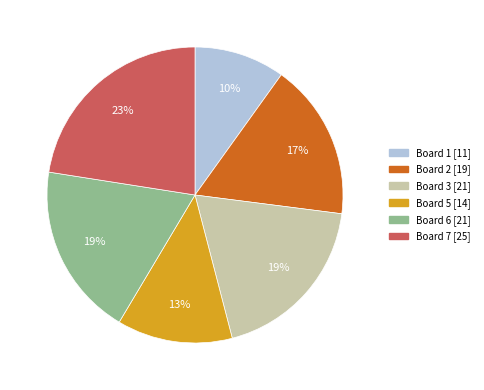

Does any single category account for the majority?

No